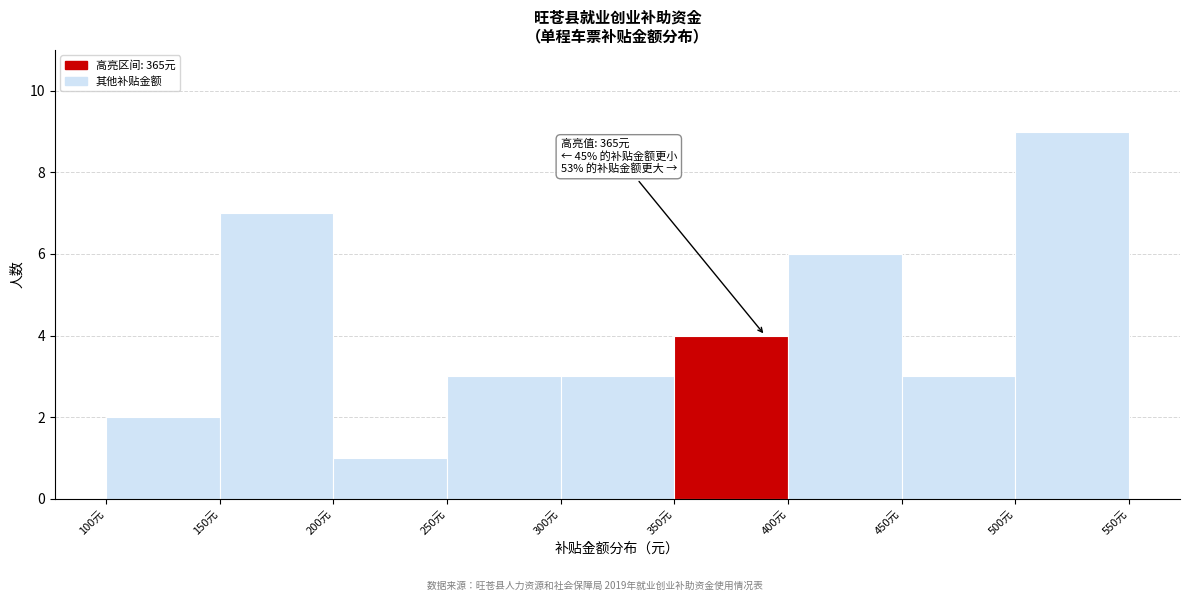

Over which range of the x-axis is the bar tallest?

500 to 550